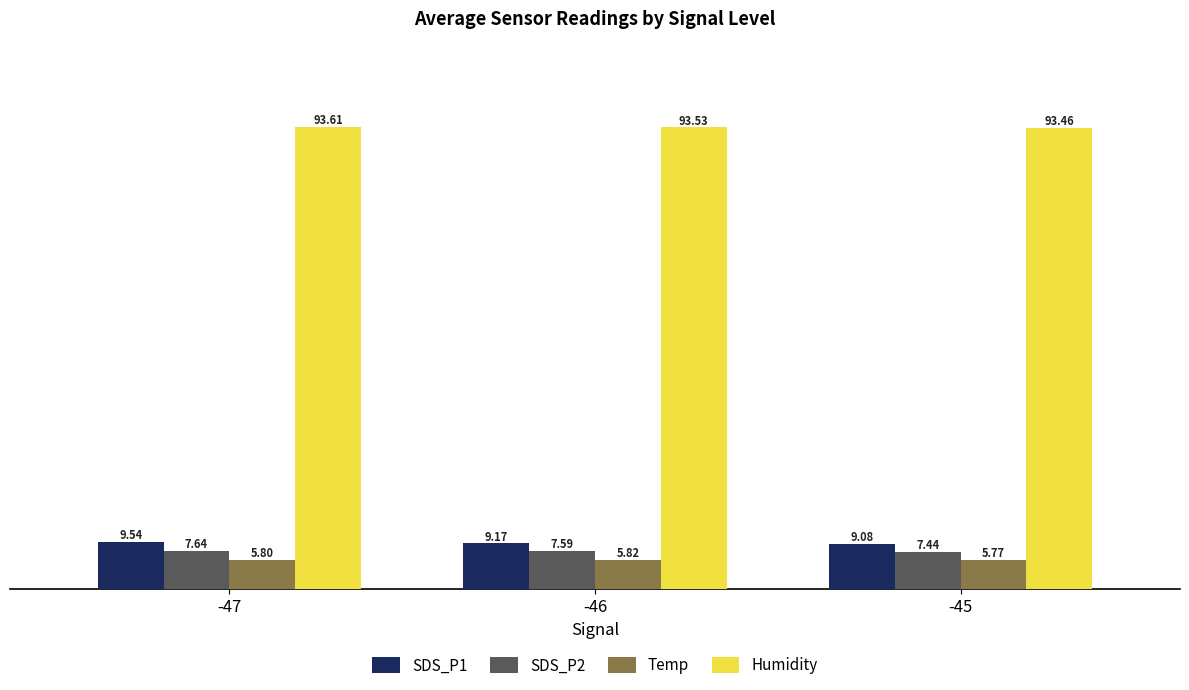

Is the value of SDS_P2 at -46 greater than the value of Humidity at -47?

No